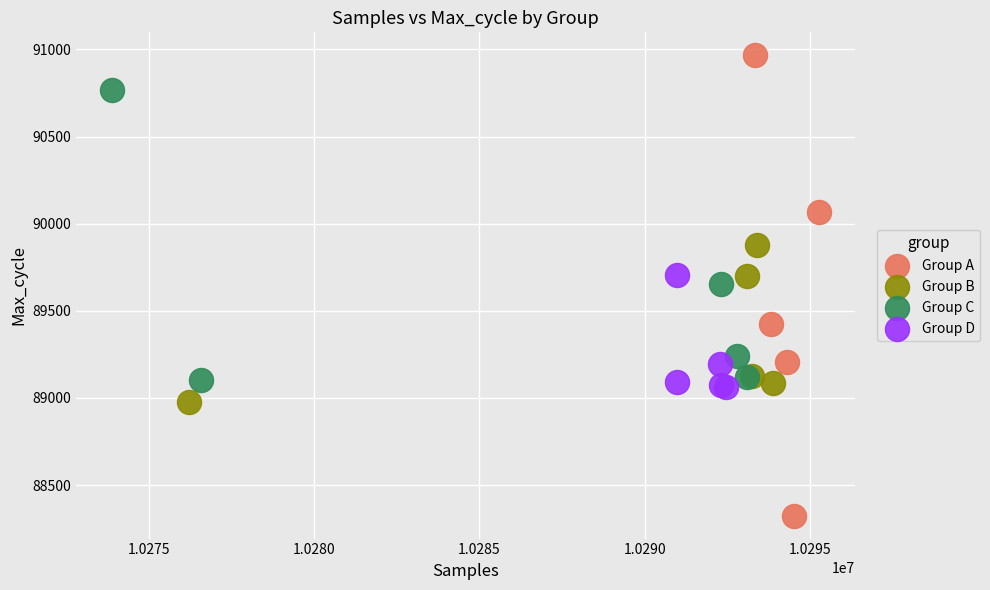

What are all the series names shown in the legend?

Group A, Group B, Group C, Group D